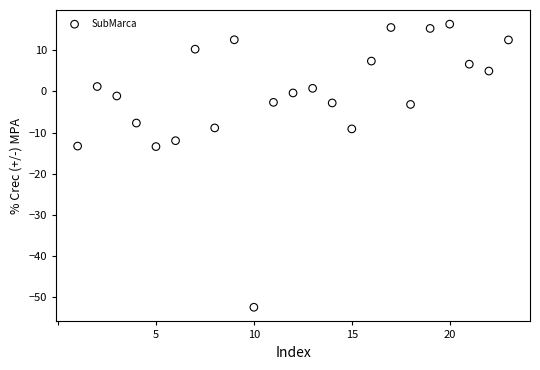

What is the range of X values (max minus min)?

22.0